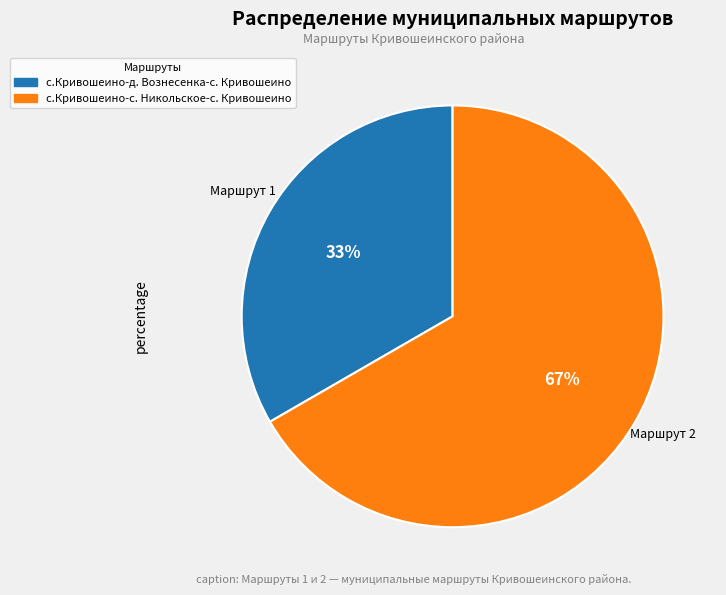

To the nearest percent, what is the average slice percentage?

50%